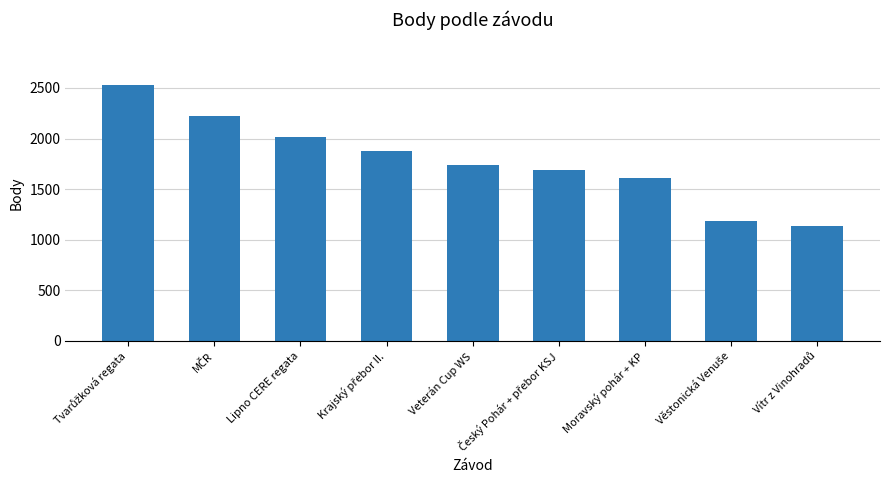

Is it true that the value at Moravský pohár + KP is 997?

False